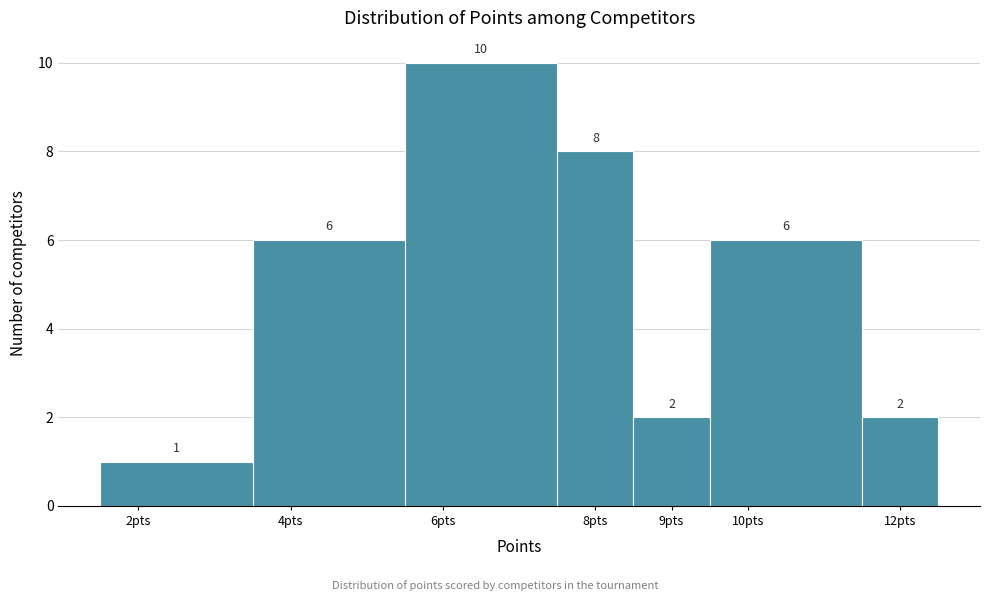

Reading left to right, list every bar in this chart as the range it spans on the x-axis followed by its height.

1.5 to 3.5: 1
3.5 to 5.5: 6
5.5 to 7.5: 10
7.5 to 8.5: 8
8.5 to 9.5: 2
9.5 to 11.5: 6
11.5 to 12.5: 2